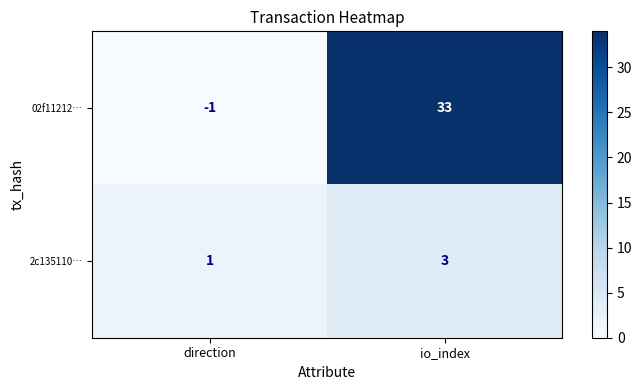

Reading right to left, transcribe all the data shown in this chart.

02f11212…: 33	-1
2c135110…: 3	1